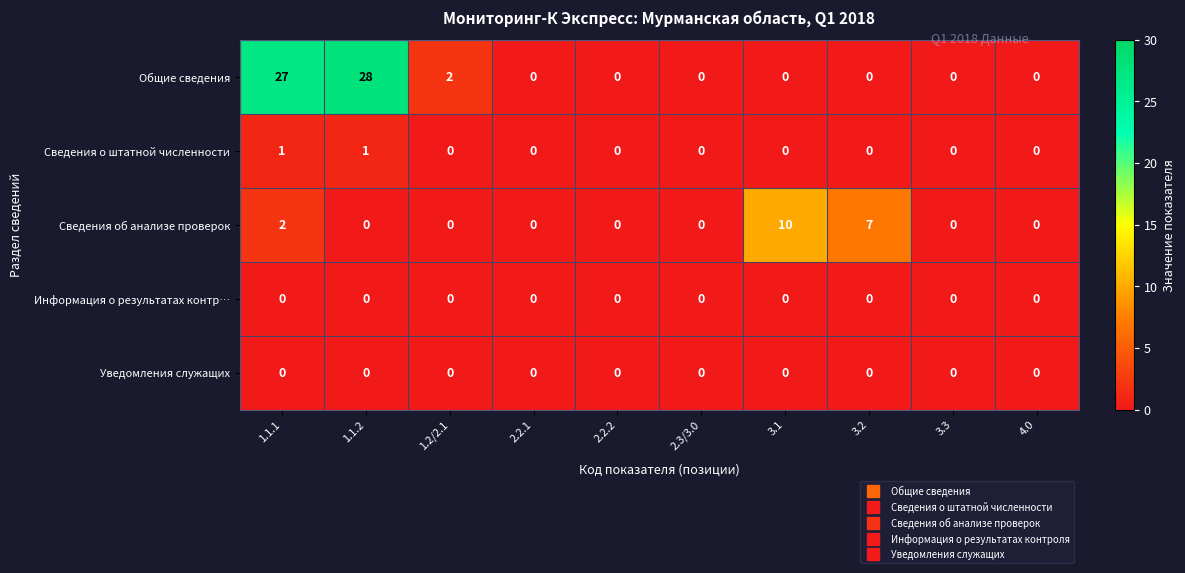

How many categories are shown in the chart?

10